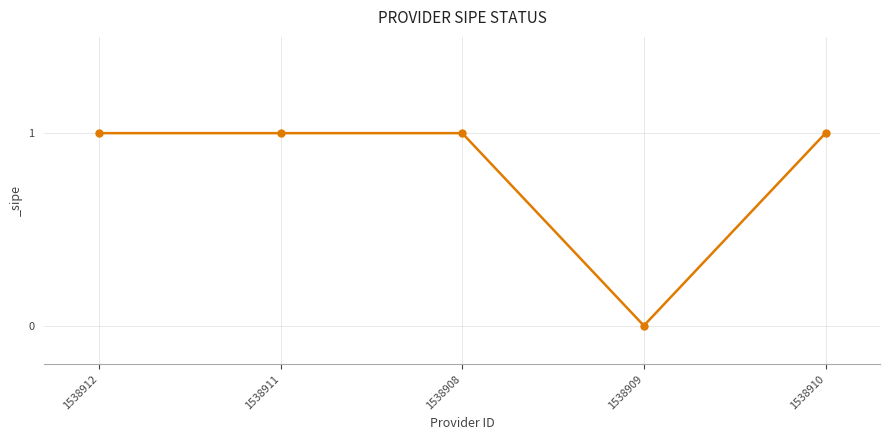

What is the value of the 5th point from the left?

1